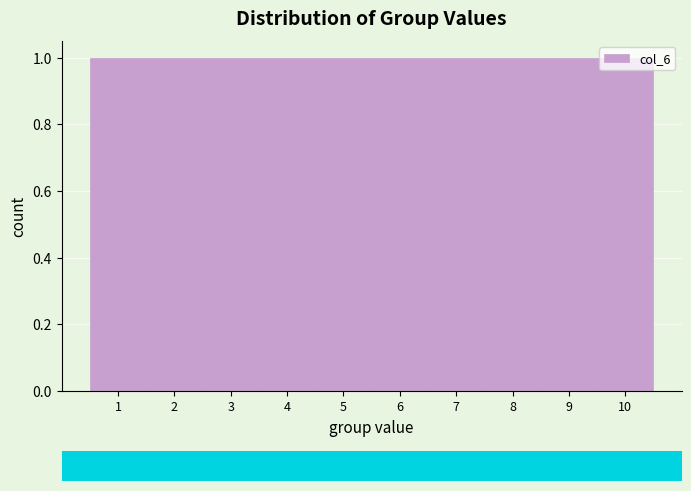

Reading left to right, transcribe this chart: for each bar, give the range it covers on the x-axis and its height. The values are not printed on the chart, so give them approximately, as read against the axis.

0.5 to 1.5: 1
1.5 to 2.5: 1
2.5 to 3.5: 1
3.5 to 4.5: 1
4.5 to 5.5: 1
5.5 to 6.5: 1
6.5 to 7.5: 1
7.5 to 8.5: 1
8.5 to 9.5: 1
9.5 to 10.5: 1